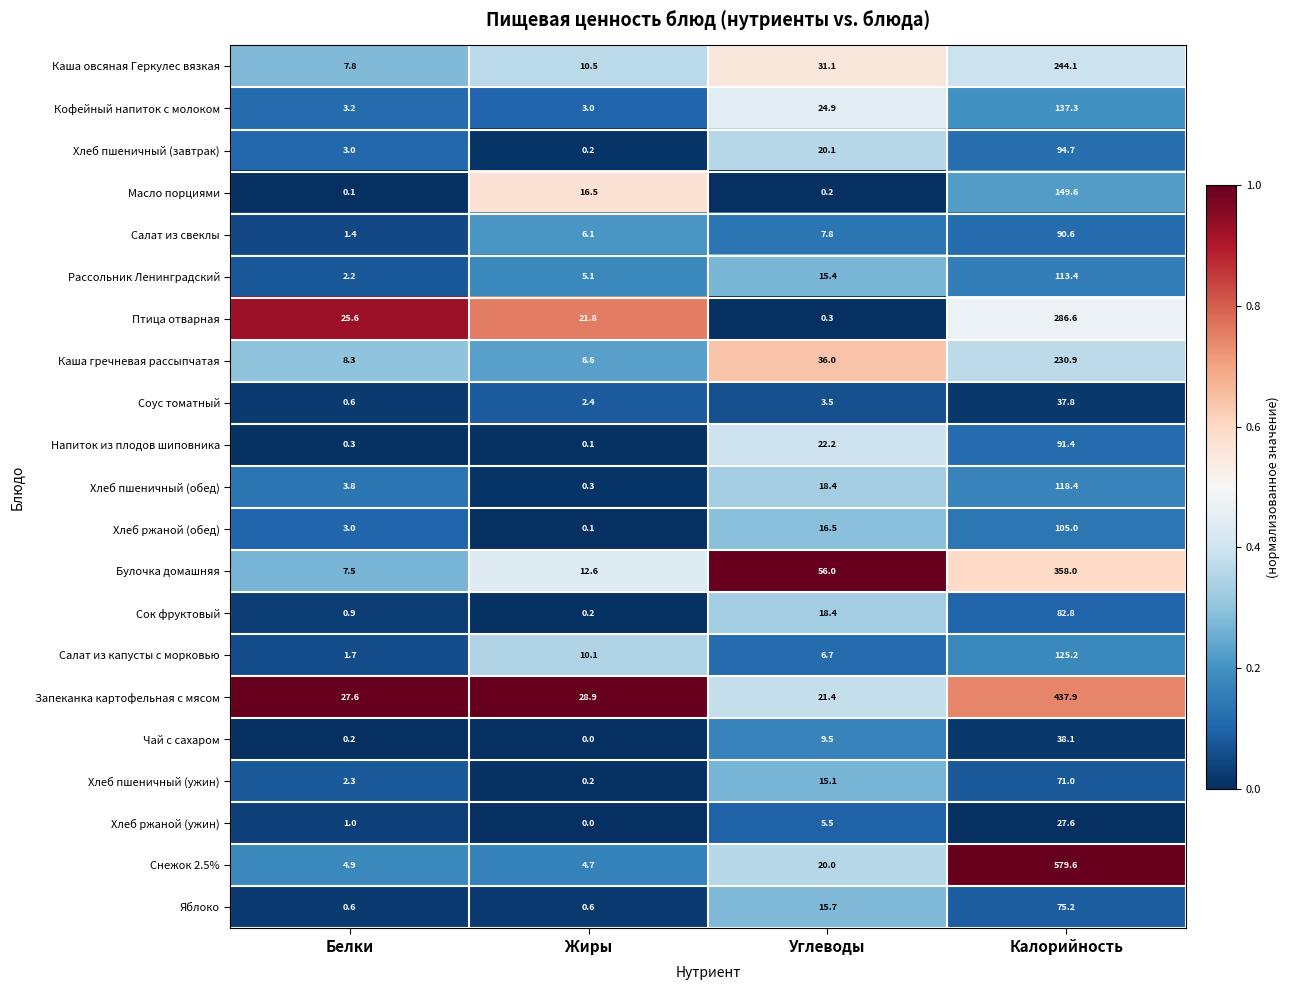

What is the approximate value of Снежок 2.5% at Жиры?

4.7